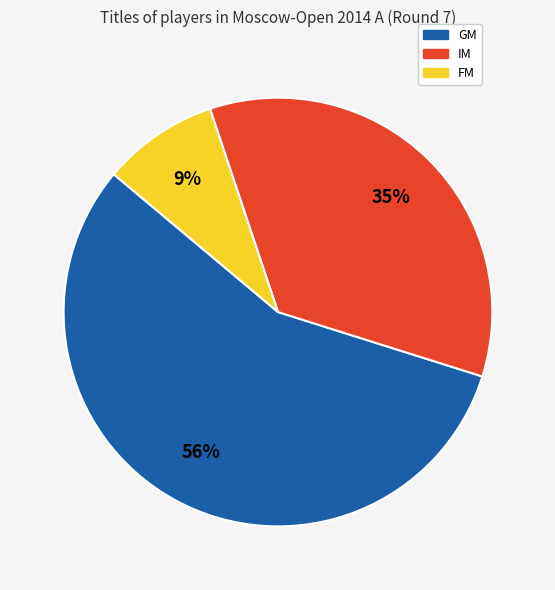

To the nearest percent, what percentage of the pie is IM?

35%